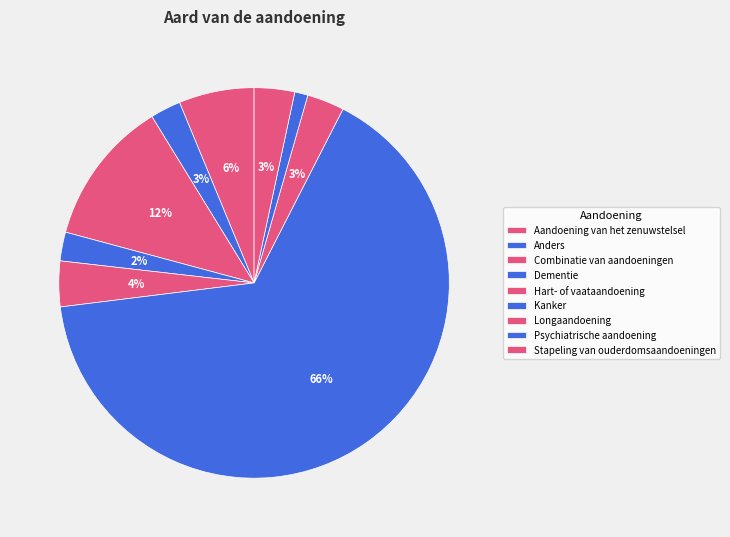

Is there any slice that represents more than half of the pie?

Yes